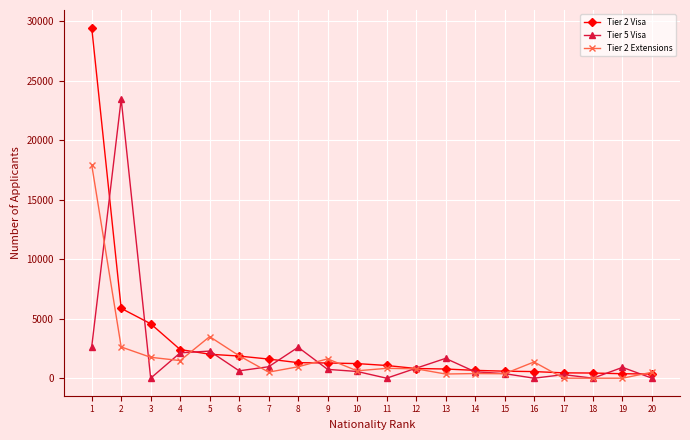

True or false: Tier 5 Visa has more than 2 interior local peaks.

True